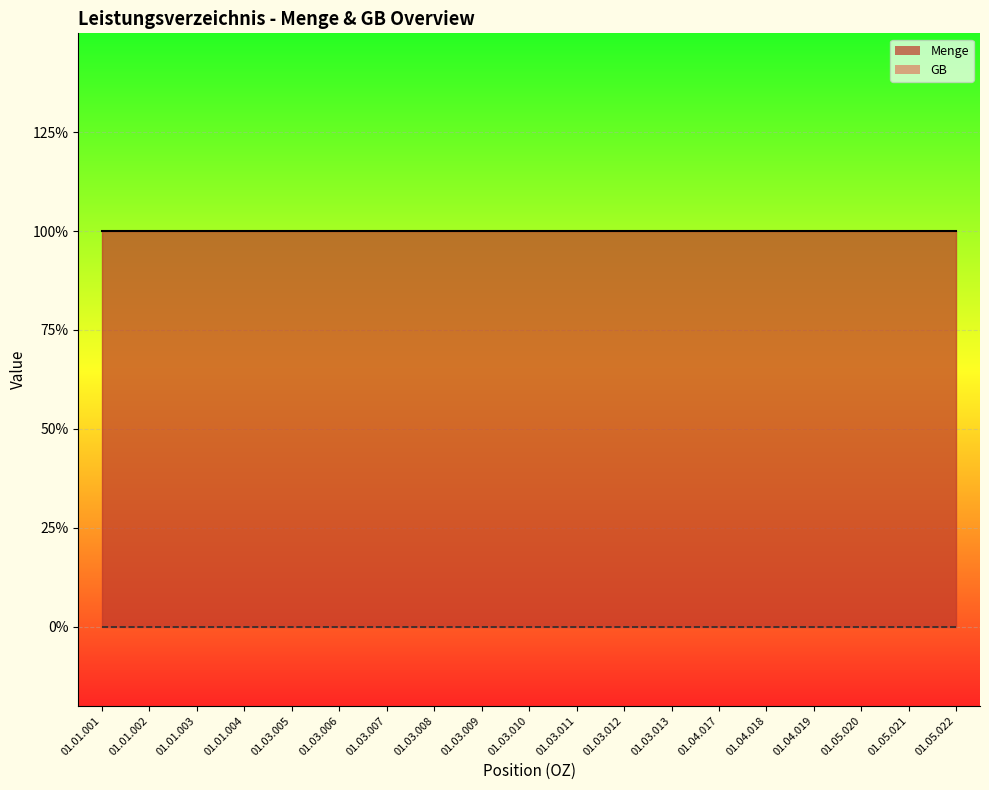

True or false: Menge and GB cross at least once.

False